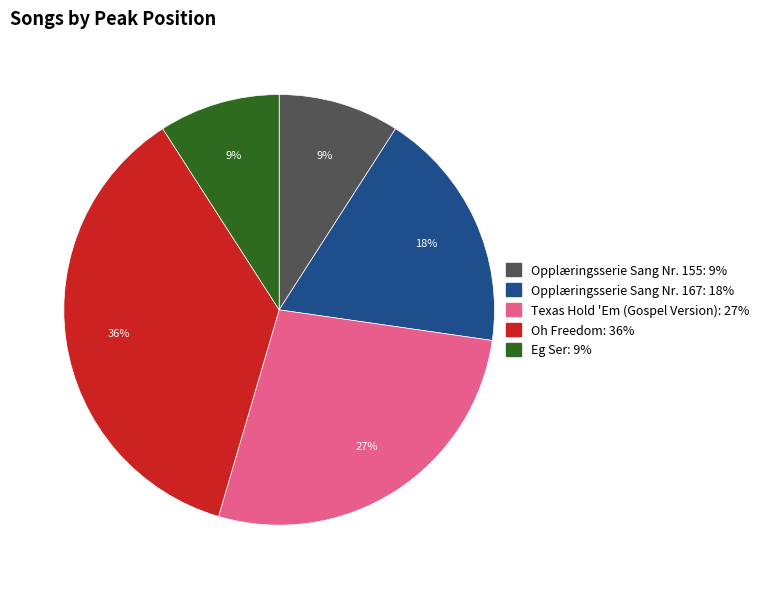

The Texas Hold 'Em (Gospel Version) slice represents 27% of the pie. True or false?

True